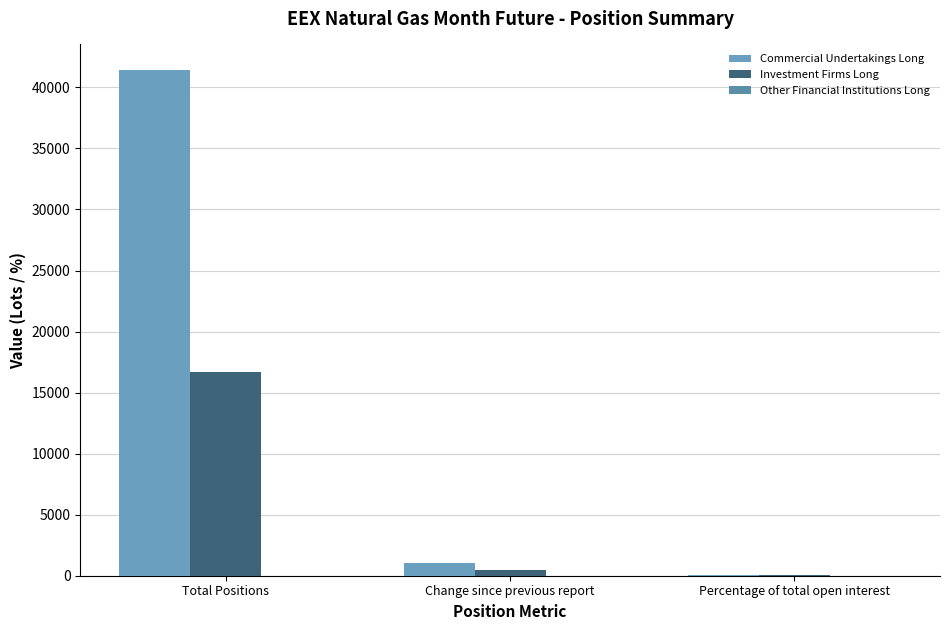

What position from the left is Total Positions?

1